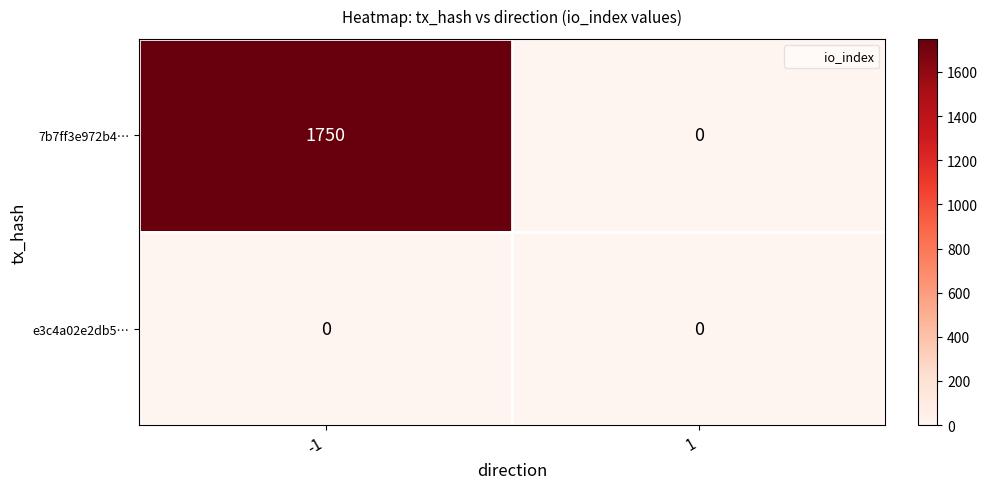

At how many categories does at least one series exceed 136?

1